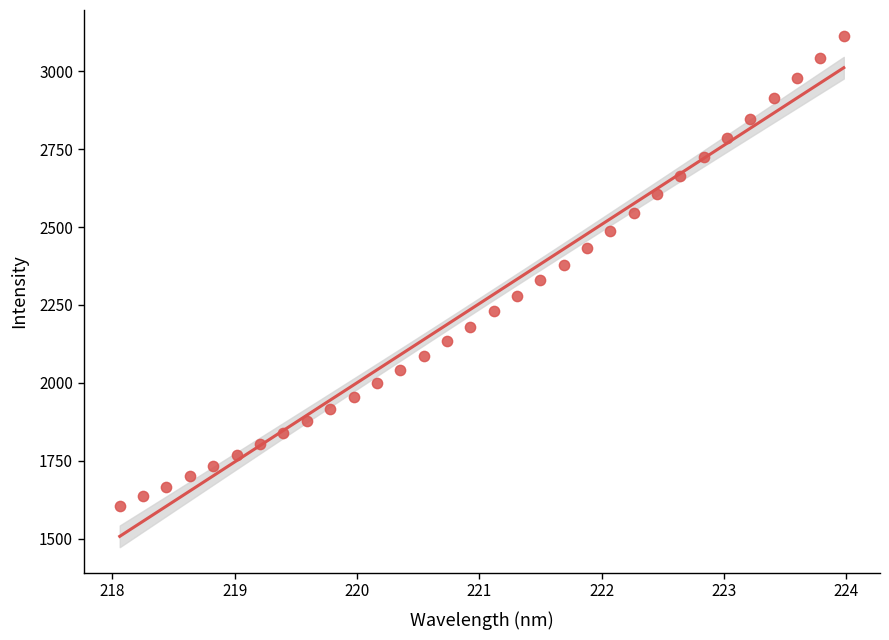

What is the range of Y values (max minus min)?

1509.4